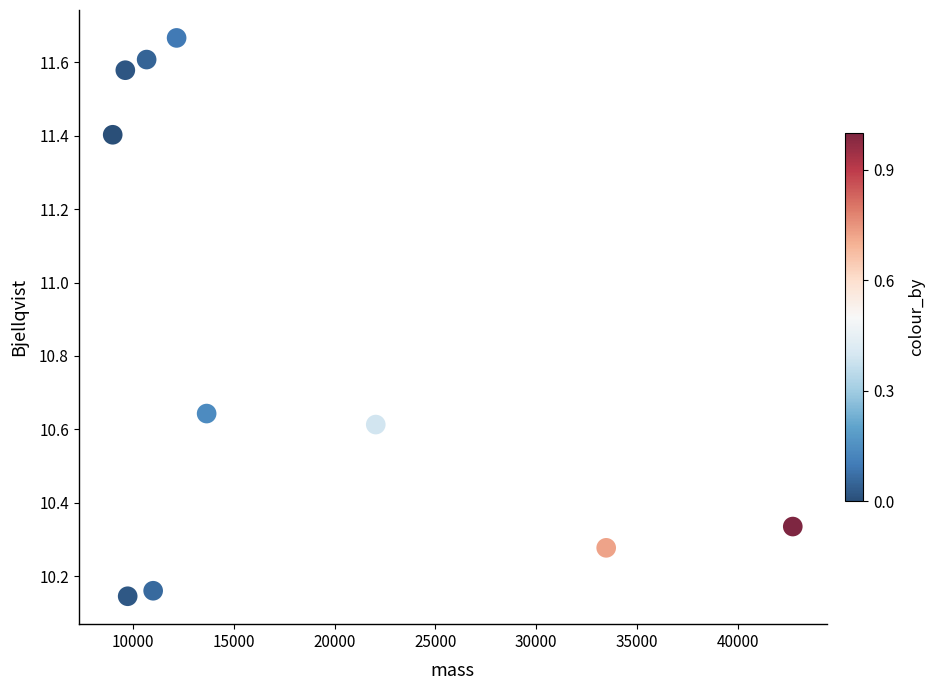

What is the range of Y values (max minus min)?

1.5